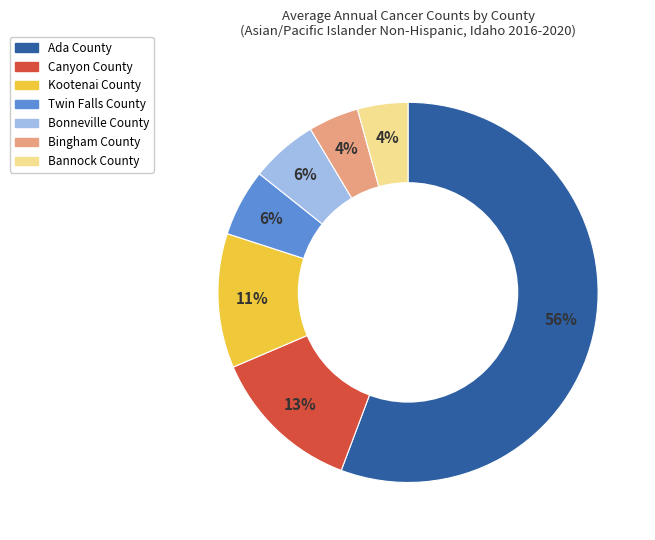

To the nearest percent, what is the average slice percentage?

14%